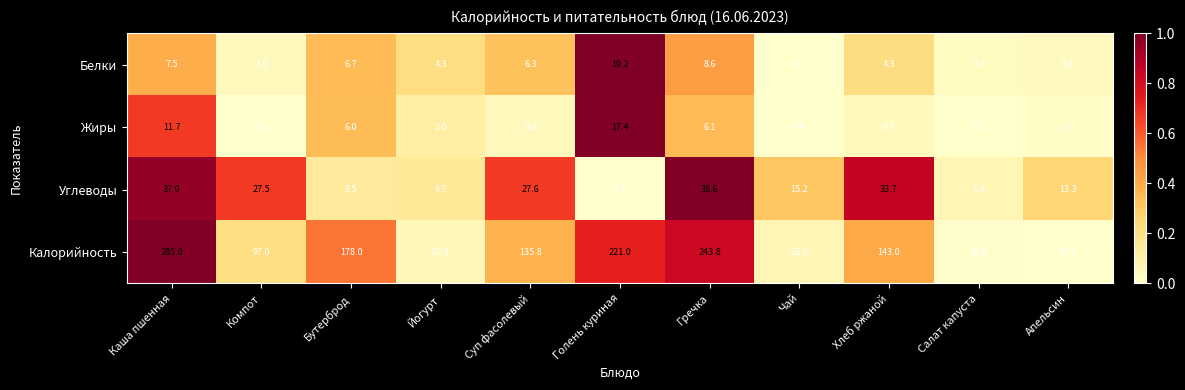

Is it true that Калорийность equals 243.8 at Гречка?

True